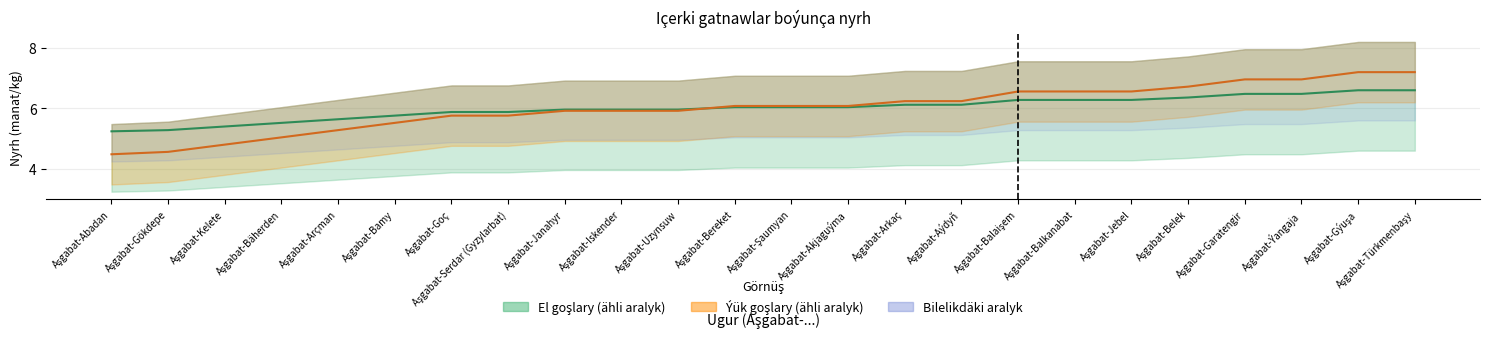

True or false: Ýük goşlary (1010-2000kg) and El goşlary (10-1000kg) intersect in this chart.

True